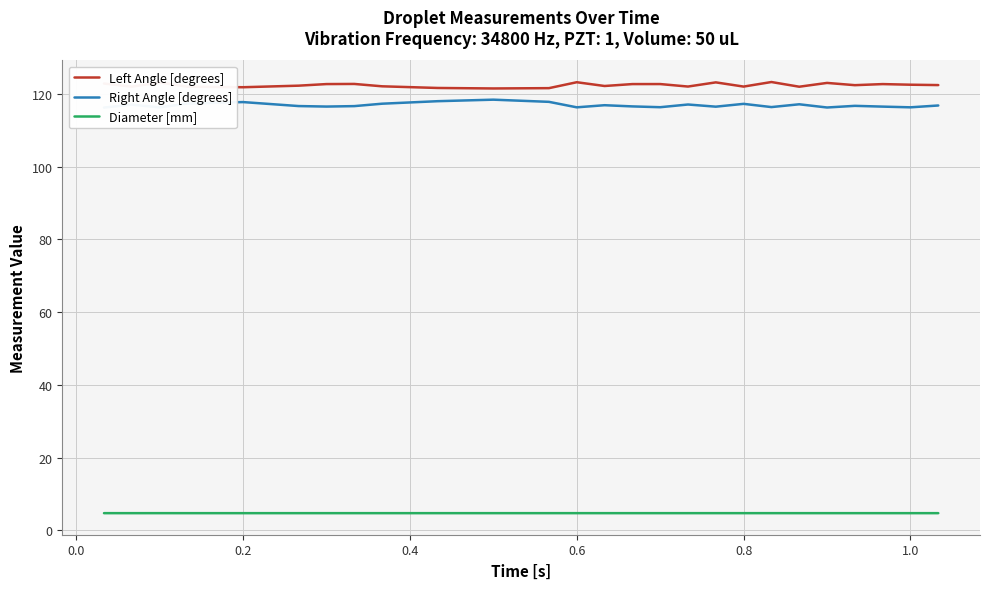

True or false: Diameter [mm] and Left Angle [degrees] intersect in this chart.

False